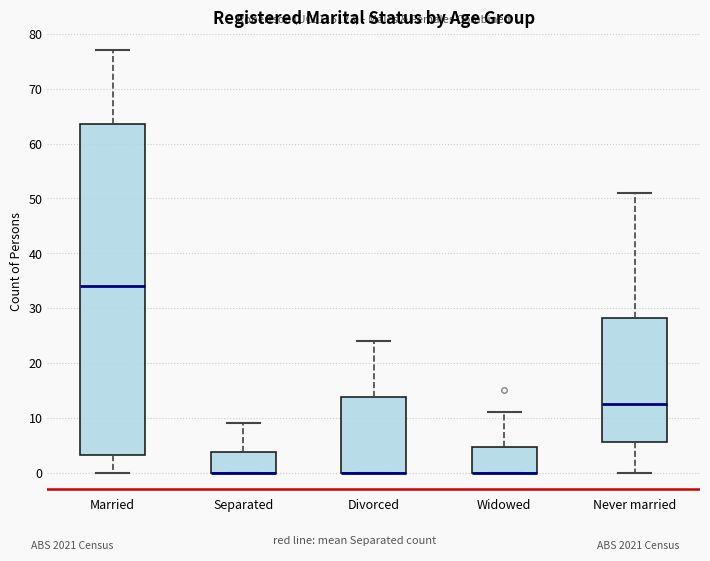

Reading left to right, transcribe this box plot: for each box, give where its median line is, the range the box spans, and where its two whiskers end, as read against the y-axis. The values are not printed on the chart, so give them approximately, as read against the axis.

Married: median 34, box 3 to 64, whiskers 0 to 77
Separated: median 0 (drawn on the box's lower edge), box 0 to 4, whiskers 0 to 9
Divorced: median 0 (drawn on the box's lower edge), box 0 to 14, whiskers 0 to 24
Widowed: median 0 (drawn on the box's lower edge), box 0 to 5, whiskers 0 to 11
Never married: median 13, box 6 to 28, whiskers 0 to 51